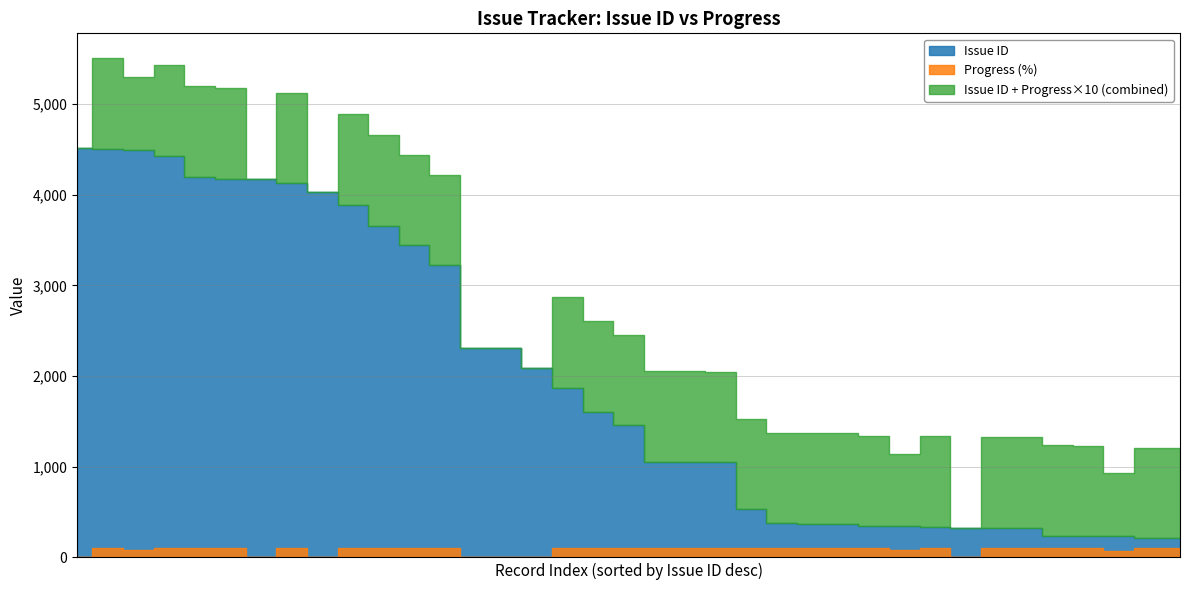

How many data points in Issue ID are less than 1456?

18